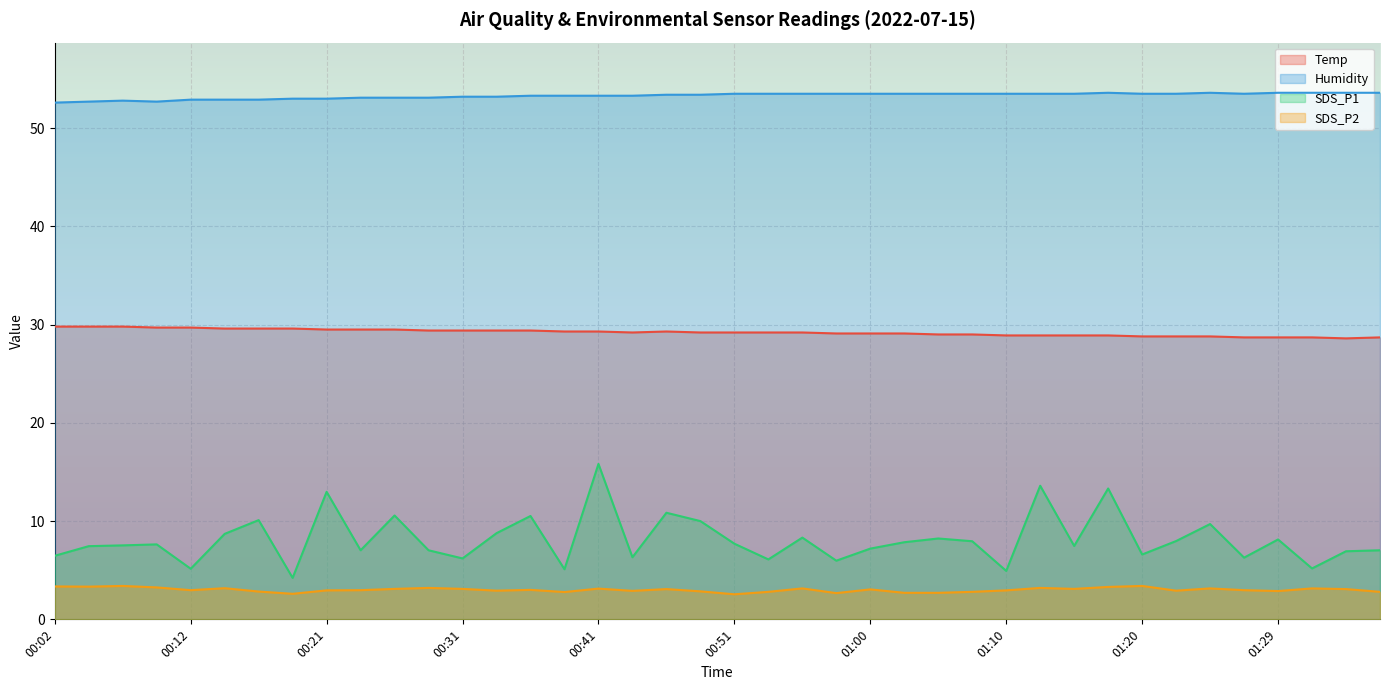

In Humidity, how many points are higher than both neighbors (excluding endpoints)?

3